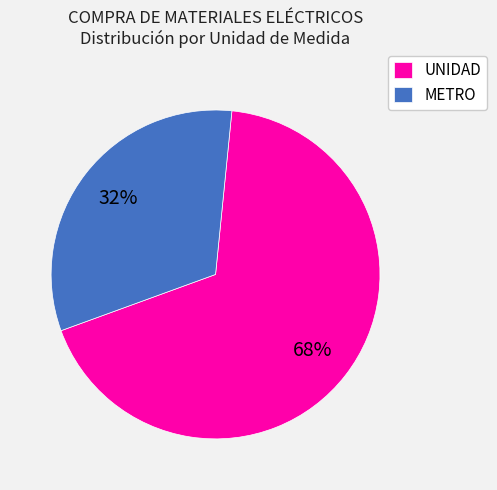

Which has a higher value, UNIDAD or METRO?

UNIDAD